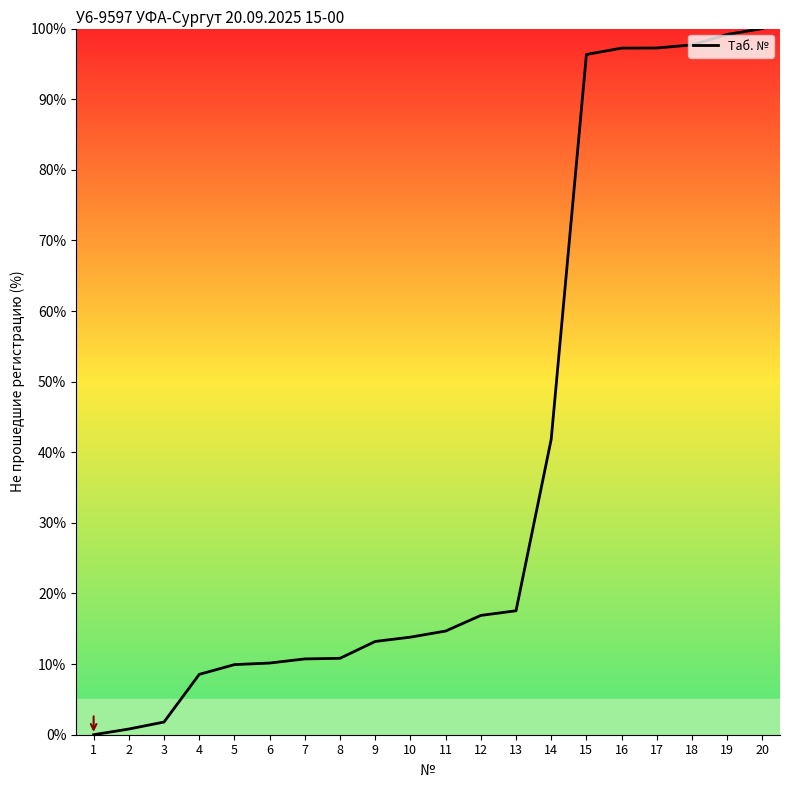

Which label corresponds to the largest value in the chart?

20